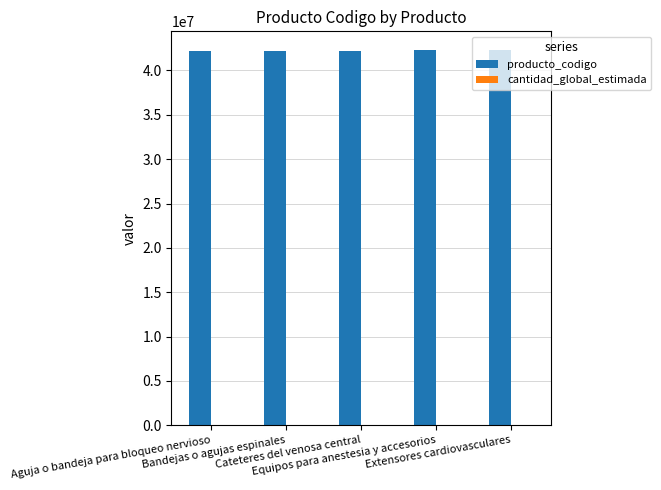

What is the sum of all producto_codigo values?

211074573